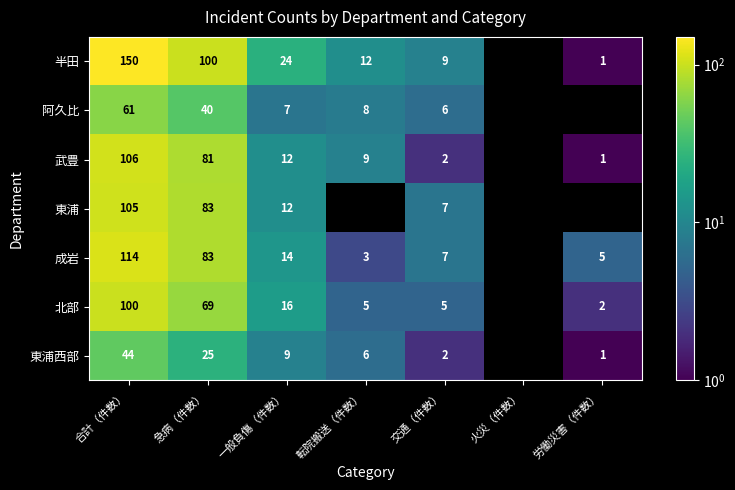

The value of 武豊 at 転院搬送（件数） is 9. True or false?

True